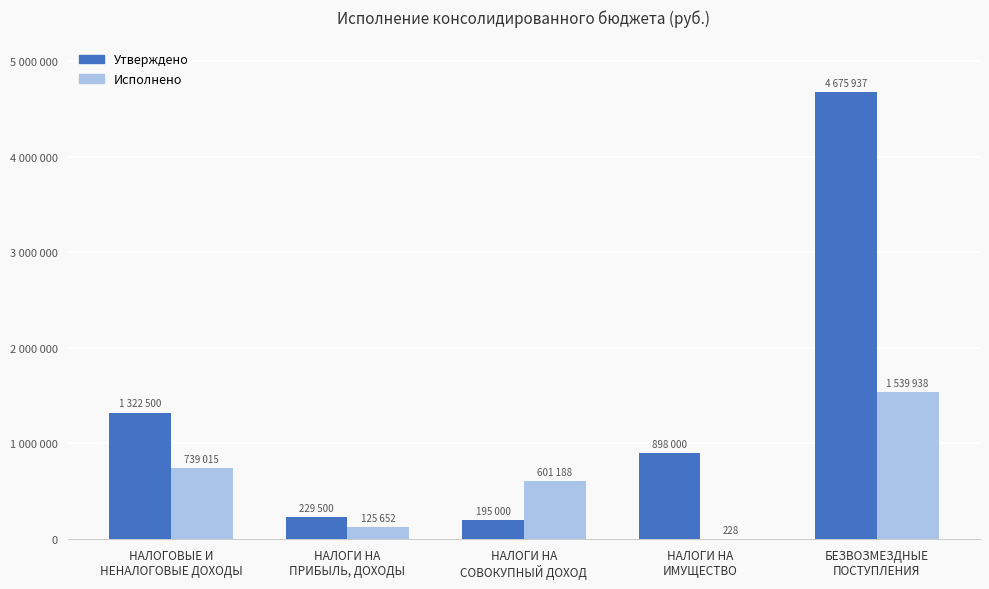

Does the chart contain stacked bars?

No